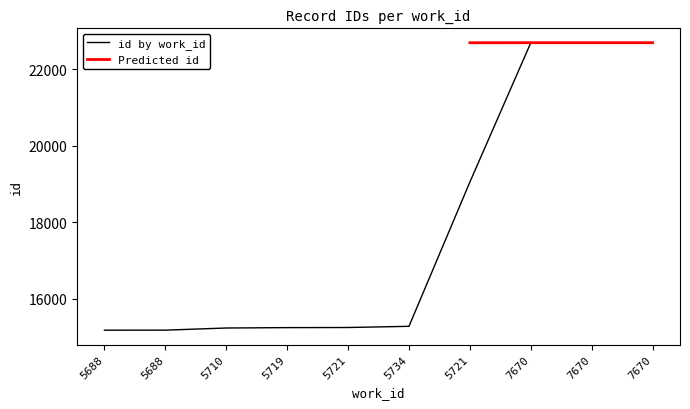

What is the approximate value at 5721?

19053